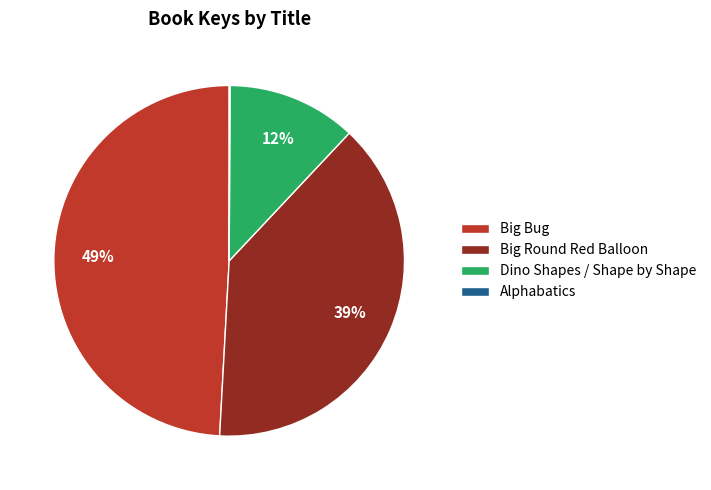

Between Dino Shapes / Shape by Shape and Big Round Red Balloon, which is larger?

Big Round Red Balloon